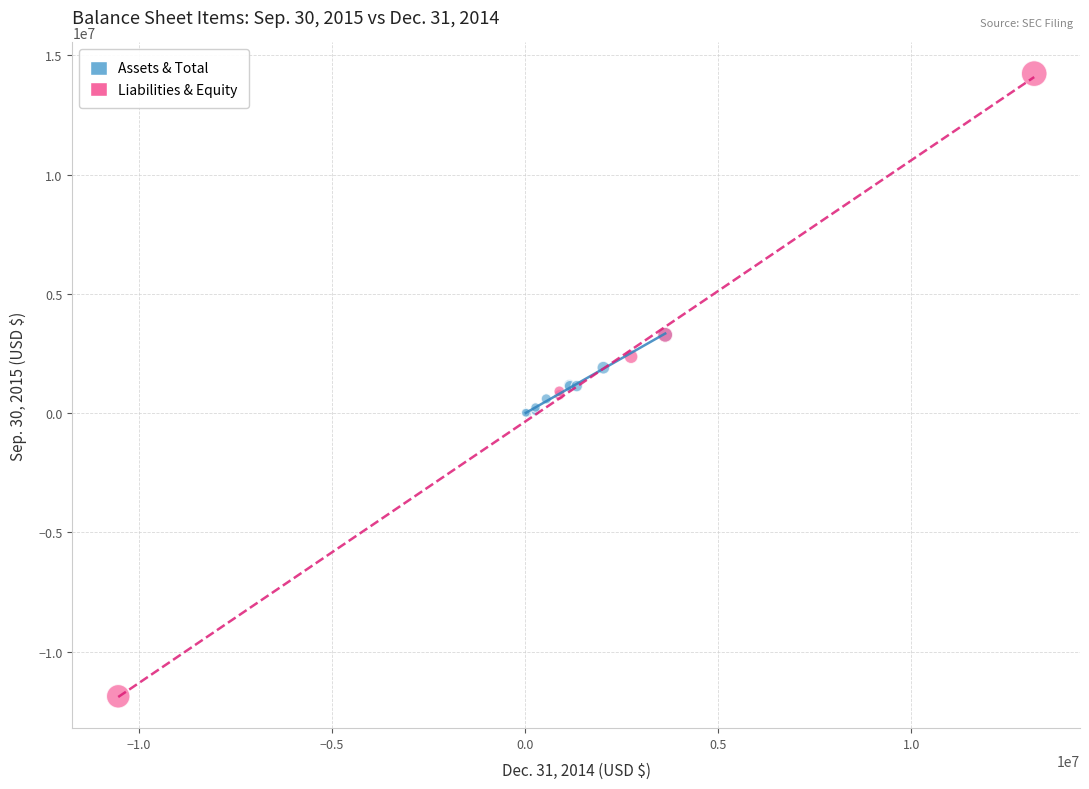

What are all the series names shown in the legend?

Assets & Total, Liabilities & Equity